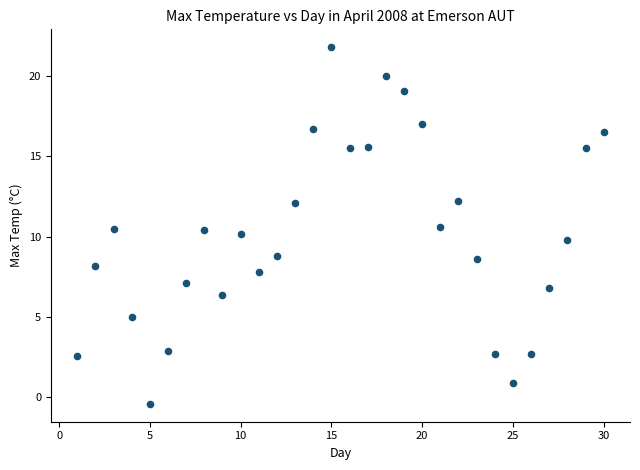

What is the range of X values (max minus min)?

29.0